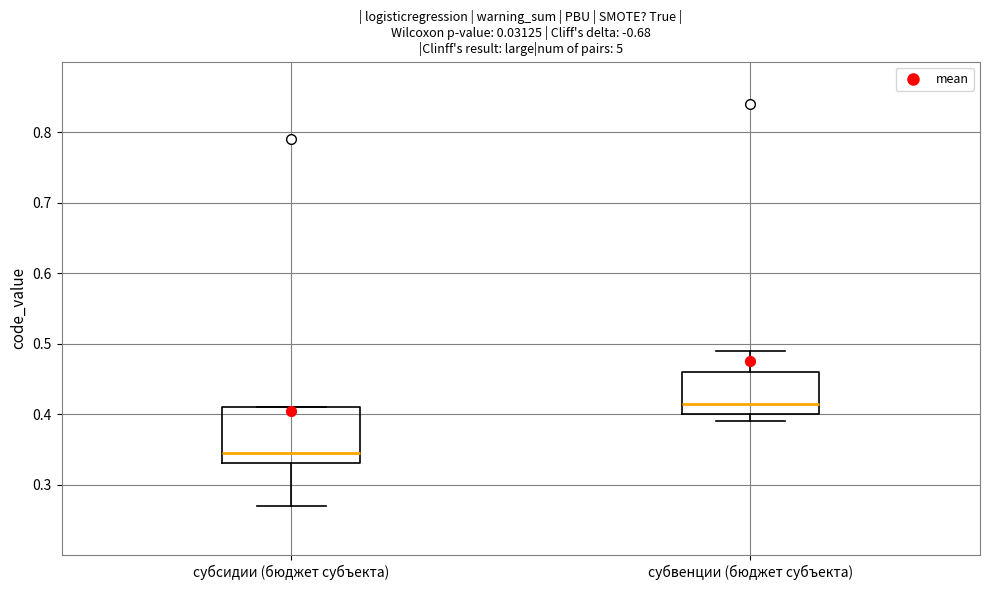

Which box's median line is the highest?

субвенции (бюджет субъекта)